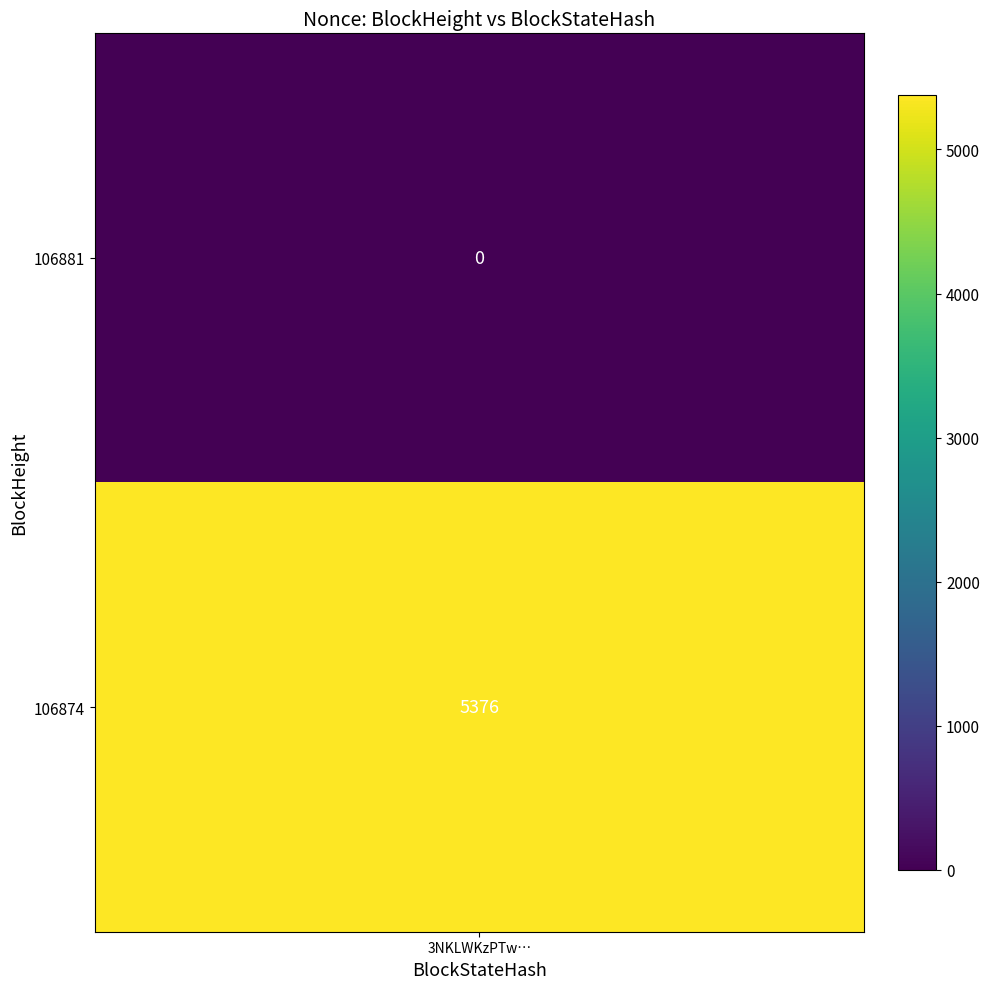

At how many categories does at least one series exceed 32?

1